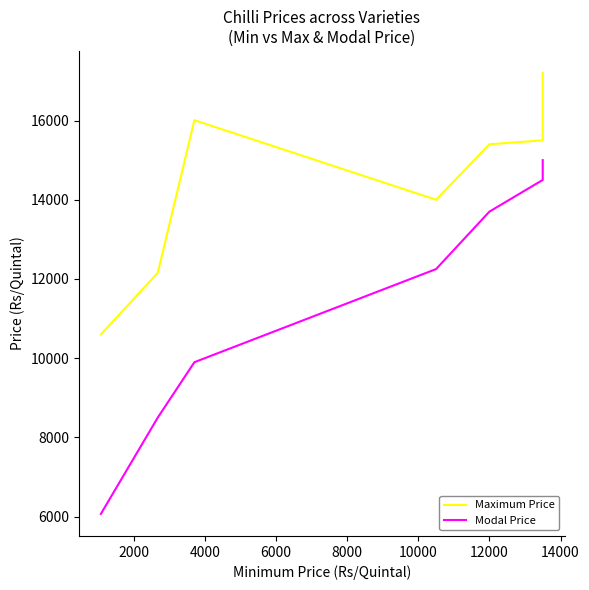

Reading left to right, extract all data points from this chart.

Maximum Price: 10600	12154	16009	14000	15400	15500	17200
Modal Price: 6069	8500	9899	12250	13700	14500	15000